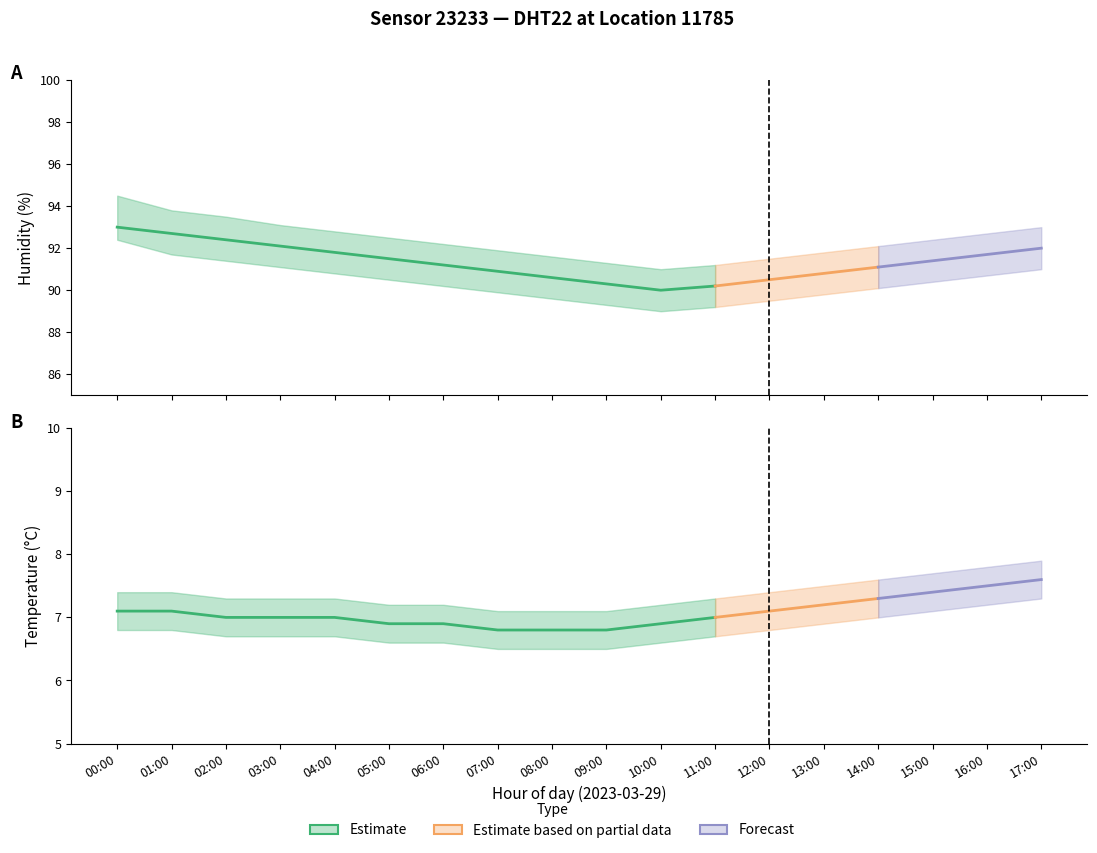

What is the difference between the highest and lowest values at 04:00?

86.1